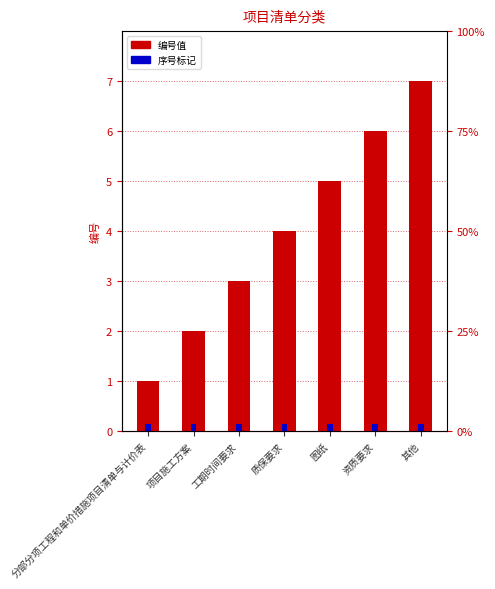

Which series has the largest total across all categories?

编号值